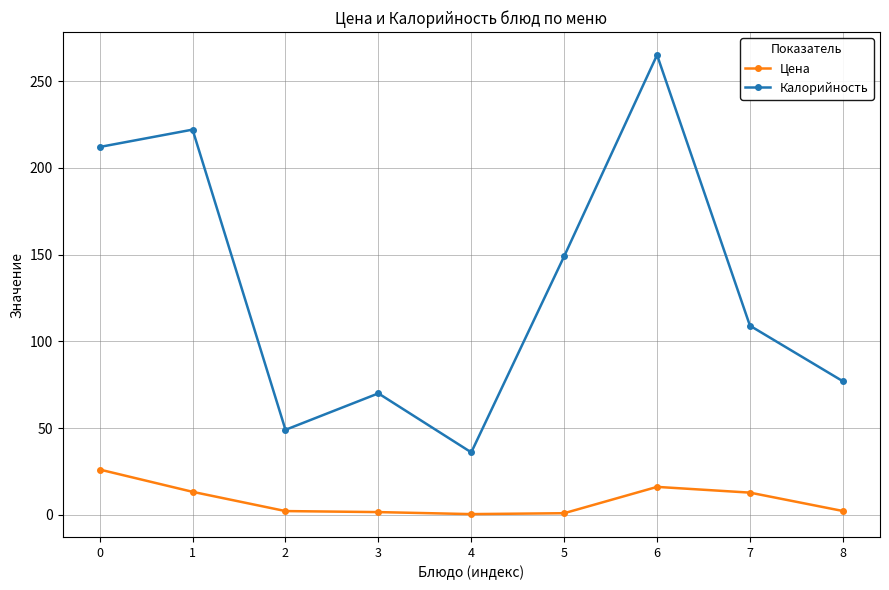

At 6, list the series in order from smallest to largest.

Цена, Калорийность